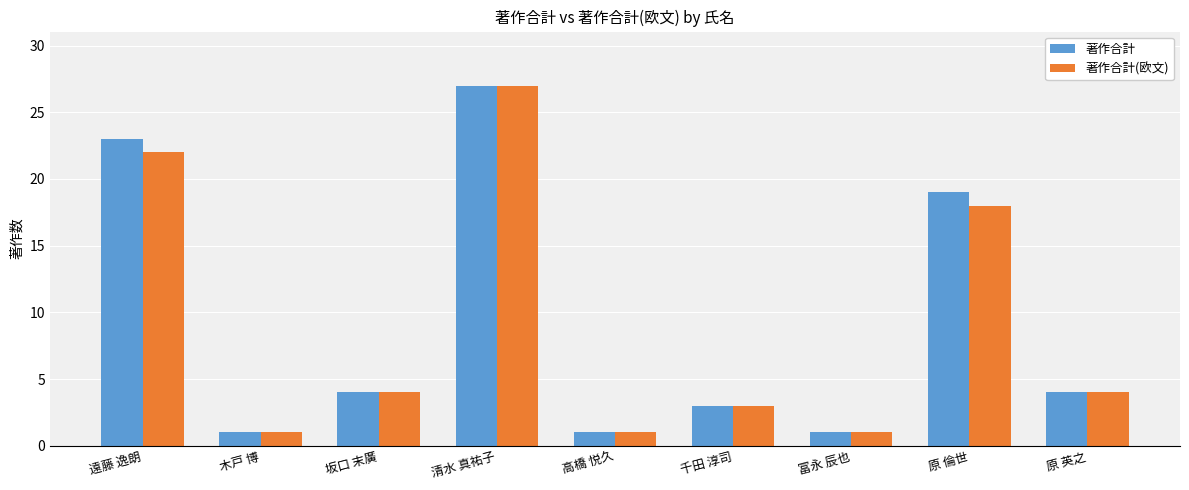

How many series are shown in this chart?

2